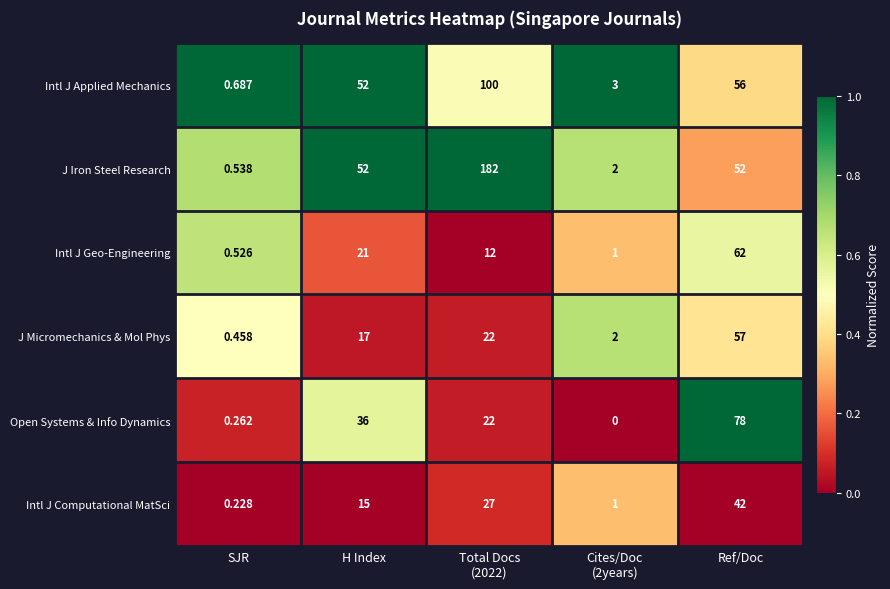

List the series in order of their peak value, lowest first.

Intl J Computational MatSci, J Micromechanics & Mol Phys, Intl J Geo-Engineering, Open Systems & Info Dynamics, Intl J Applied Mechanics, J Iron Steel Research